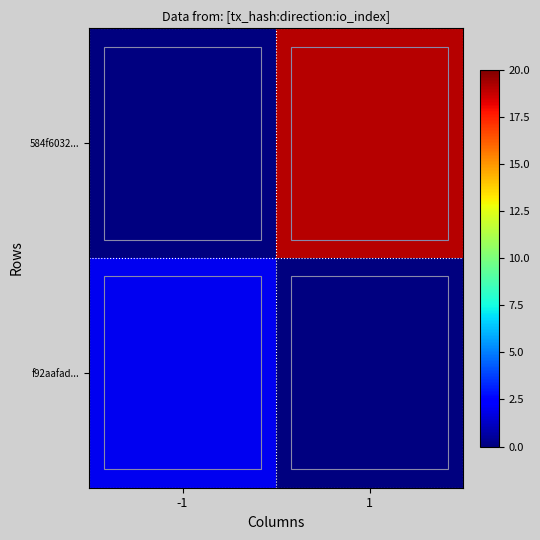

What is the difference between the highest and lowest values at 1?

19